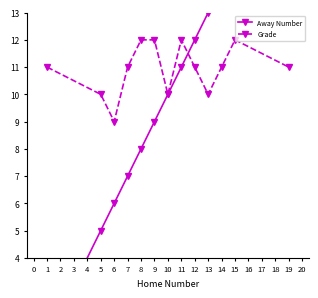

What is the value of the Grade point at the 8th from the left?

12